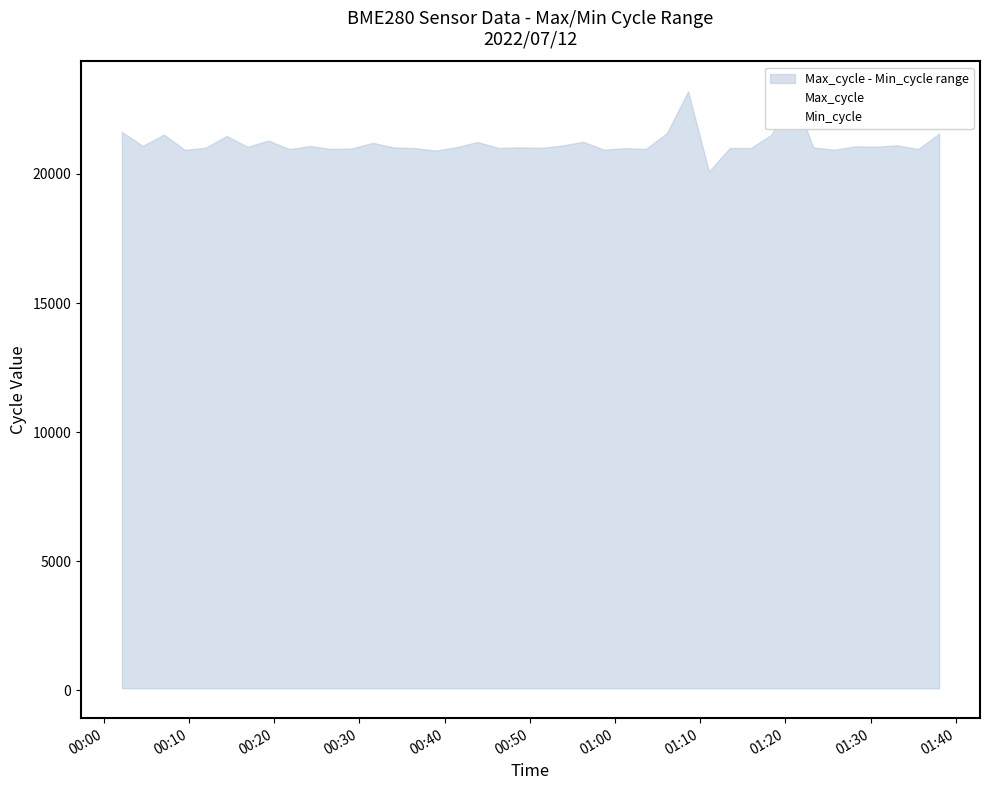

Rank the series by their average value, from highest to lowest.

Max_cycle, Min_cycle